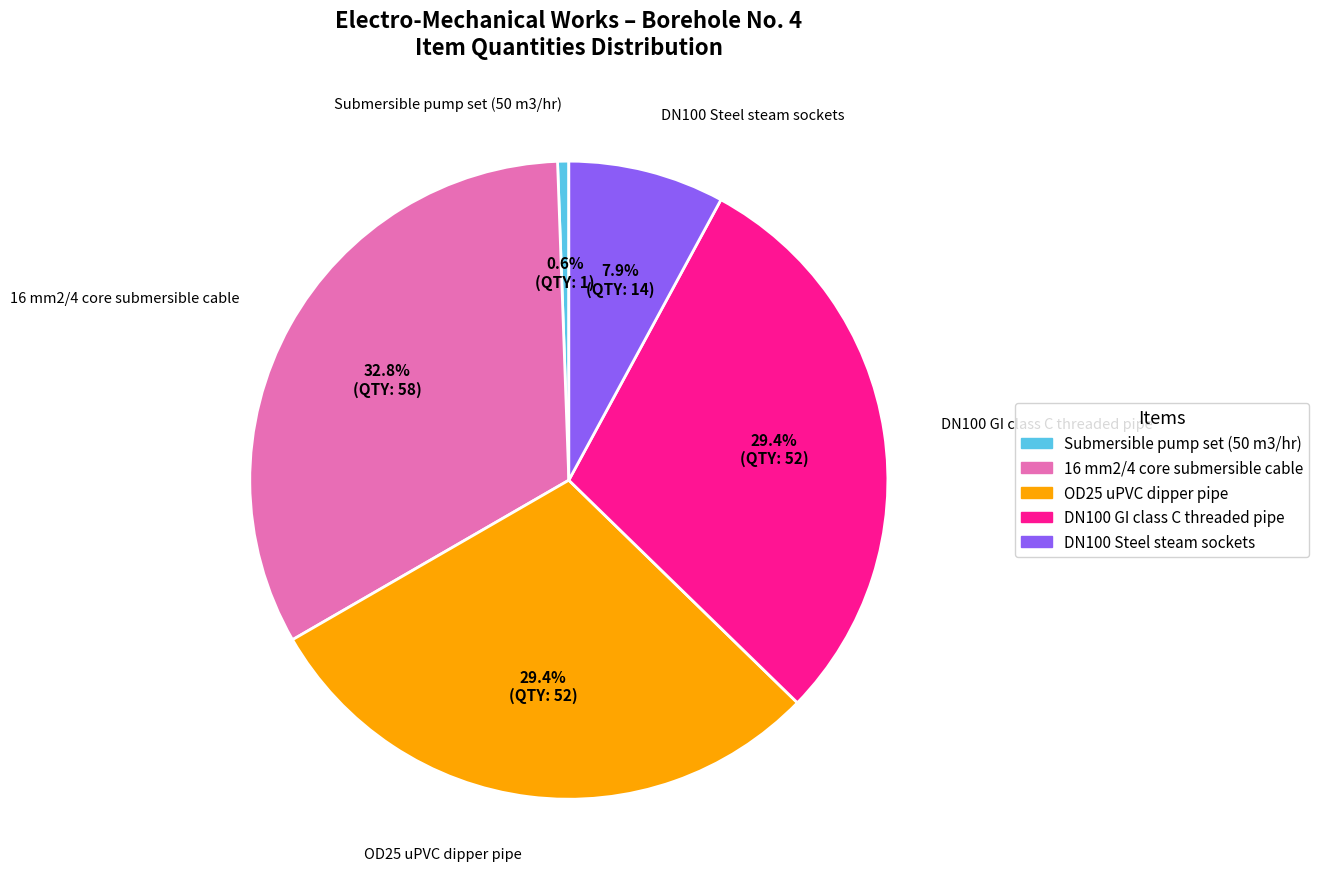

To the nearest percent, what is the difference between the largest and smallest slice percentages?

32%